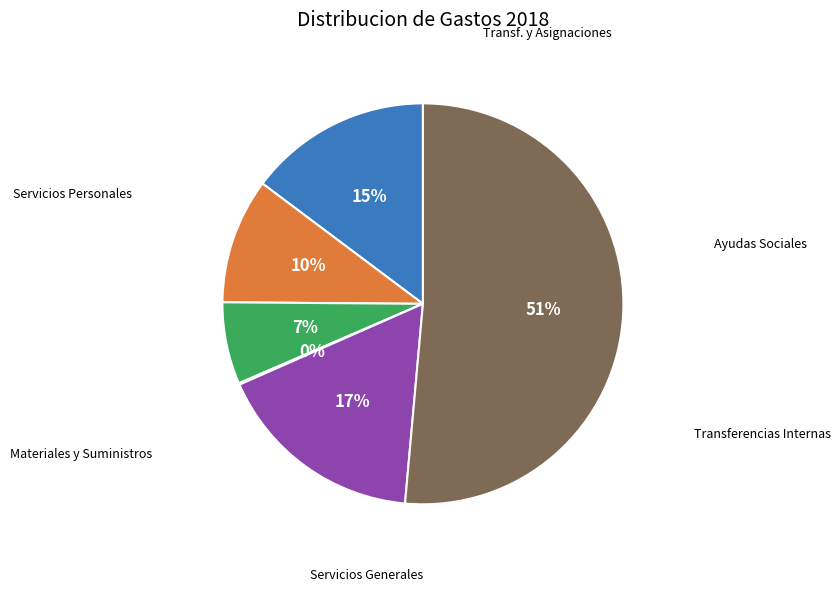

Is it true that Servicios Personales is 15% of the pie?

True